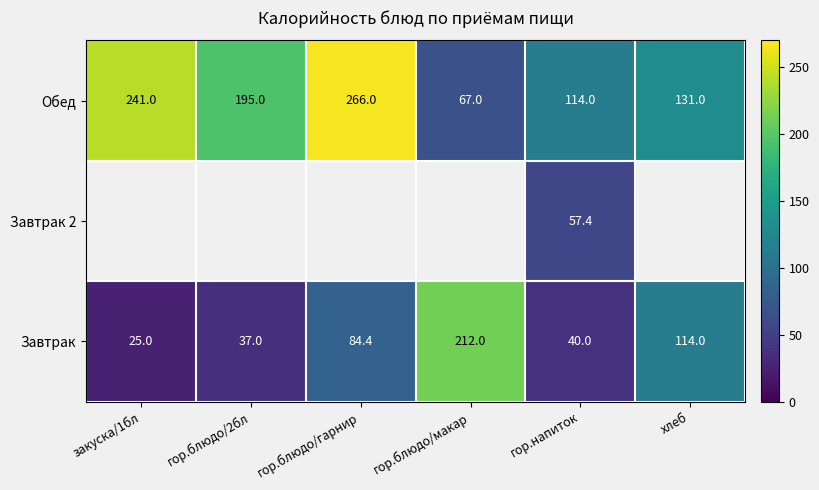

At how many categories does at least one series exceed 157?

4